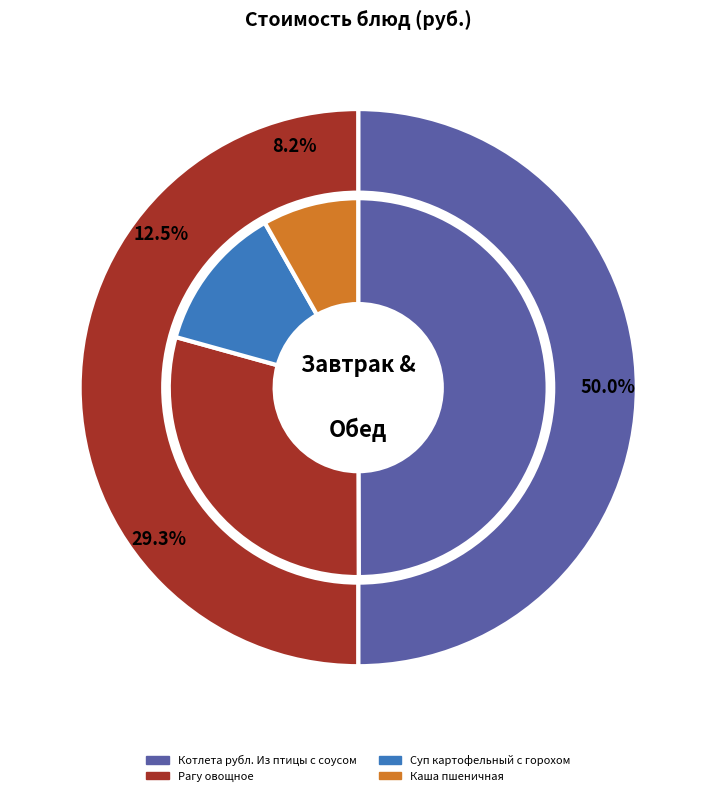

Is there any slice that represents more than half of the pie?

No